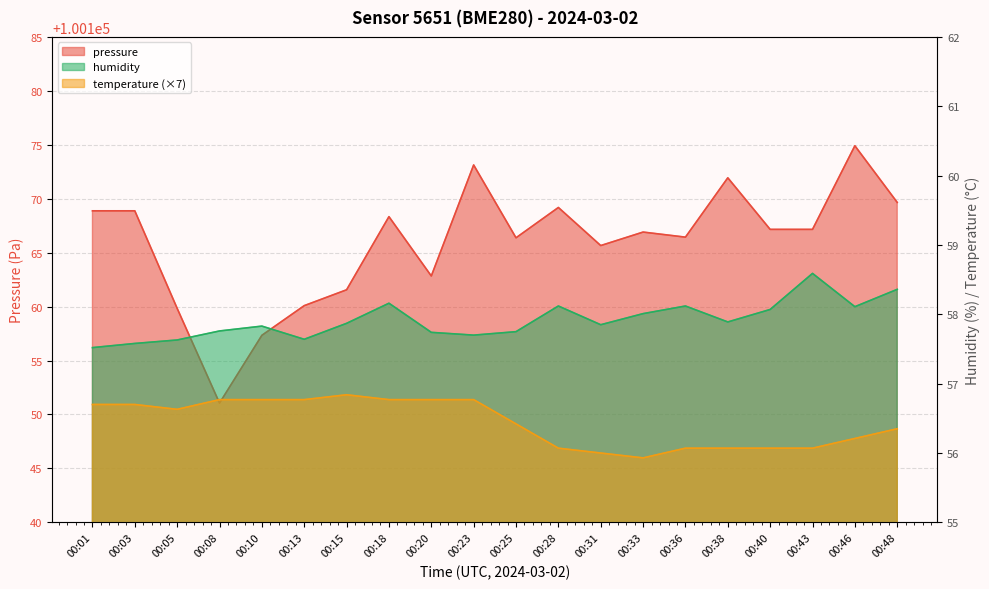

What is the difference between the highest and lowest values at 00:33?

100111.0